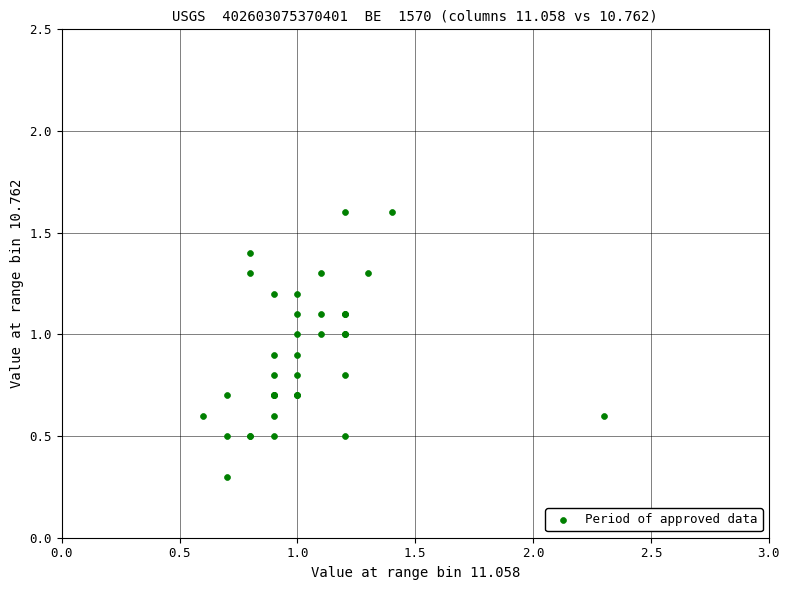

What Y value in the scatter plot is closest to 0?

0.3